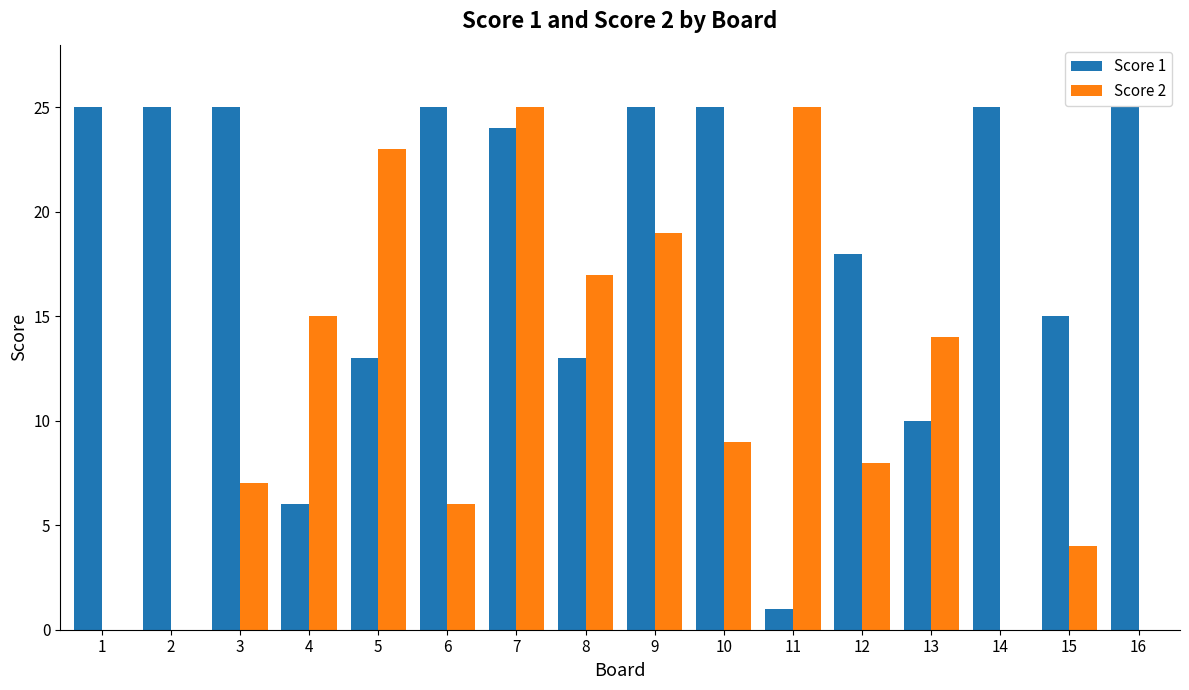

What is the difference between the Score 2 values at 3 and 6?

1